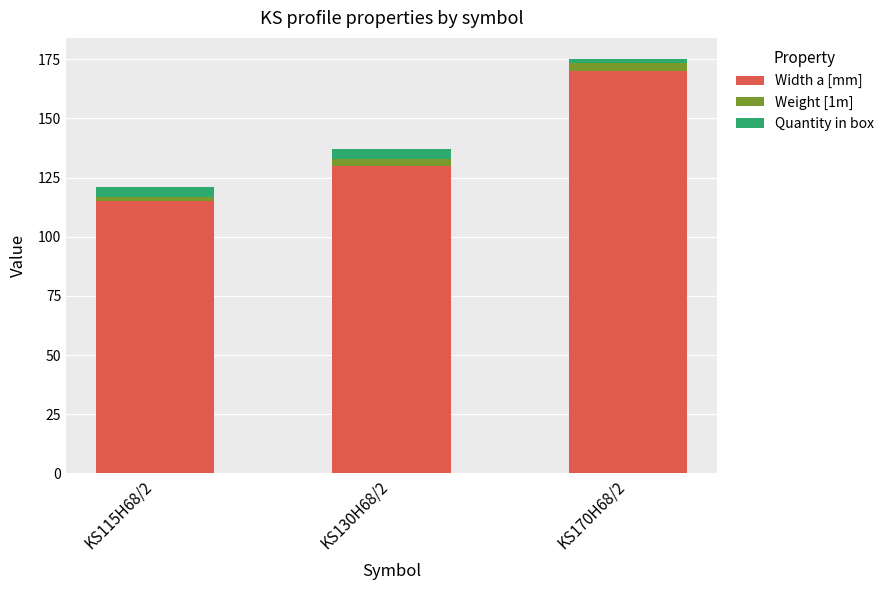

Reading left to right, transcribe the values for Width a [mm].

KS115H68/2=115.0	KS130H68/2=130.0	KS170H68/2=170.0